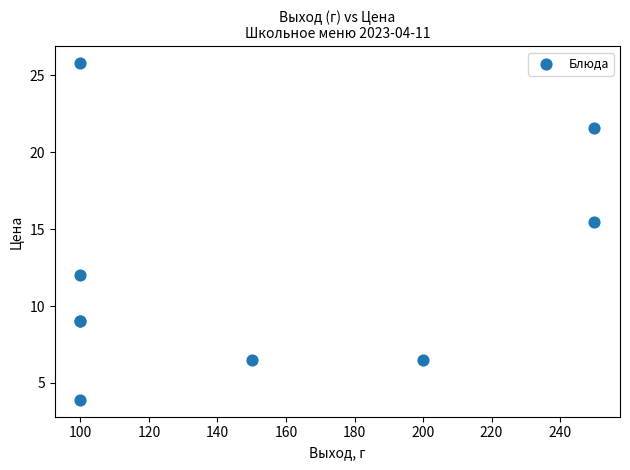

What Y value in the scatter plot is closest to 14?

15.5